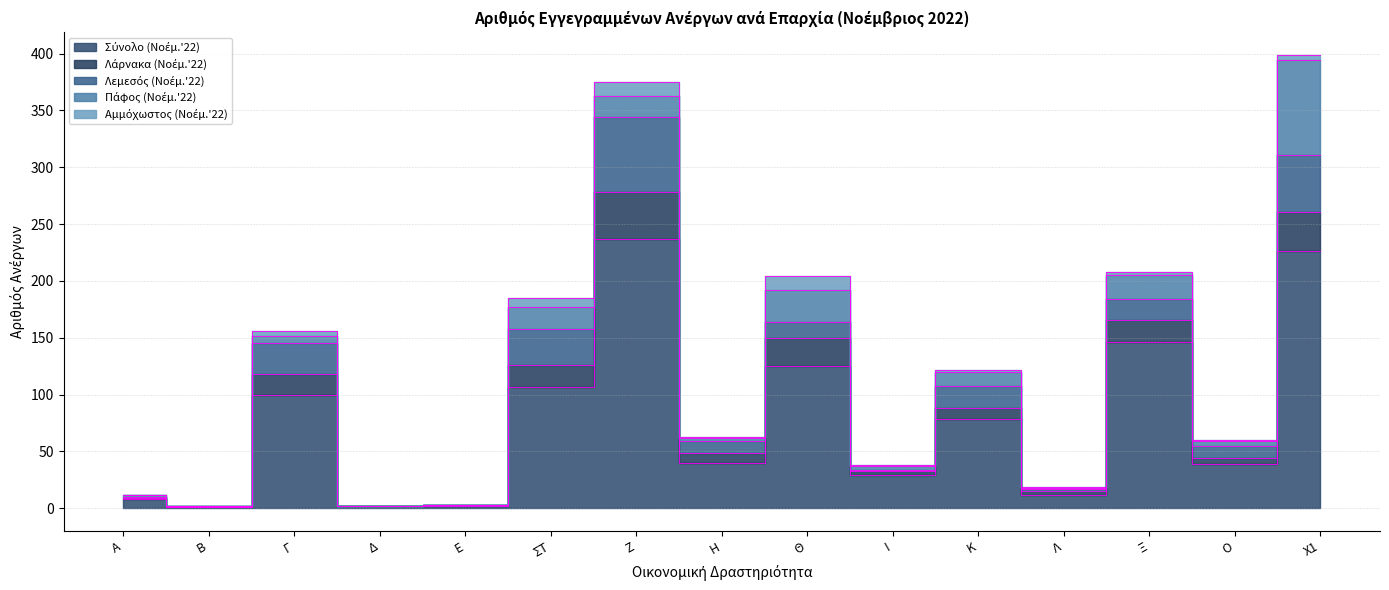

What is the difference between the second highest and second lowest values in the Λεμεσός (Νοέμ.'22) series?

50